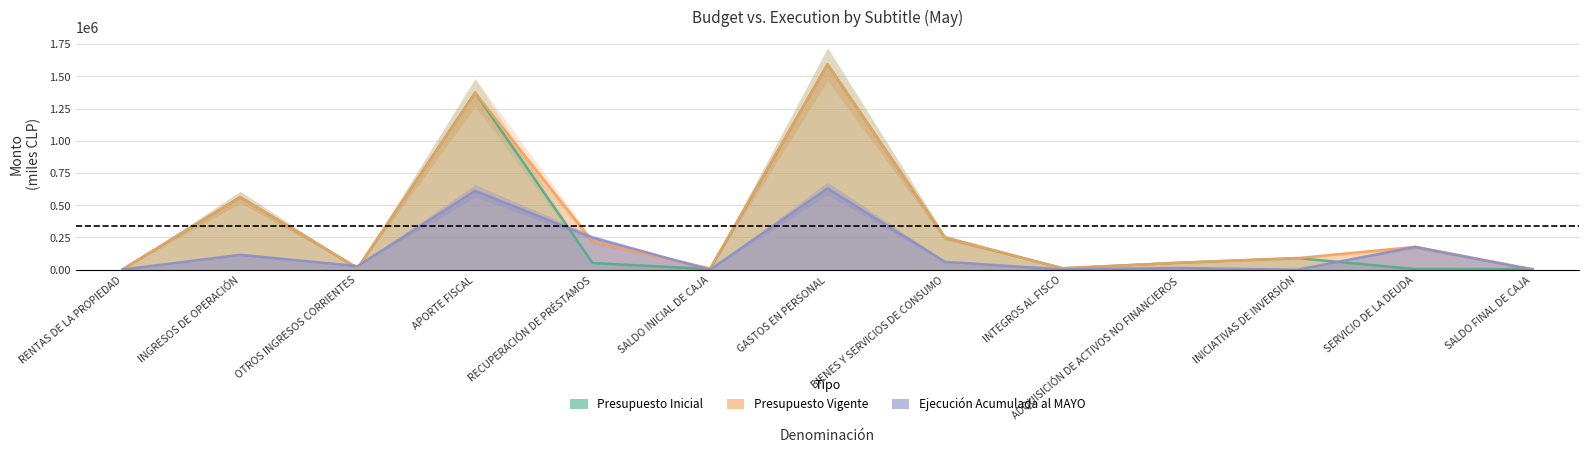

At SERVICIO DE LA DEUDA, list the series in order from largest to smallest.

Presupuesto Vigente, Ejecución Acumulada al MAYO, Presupuesto Inicial